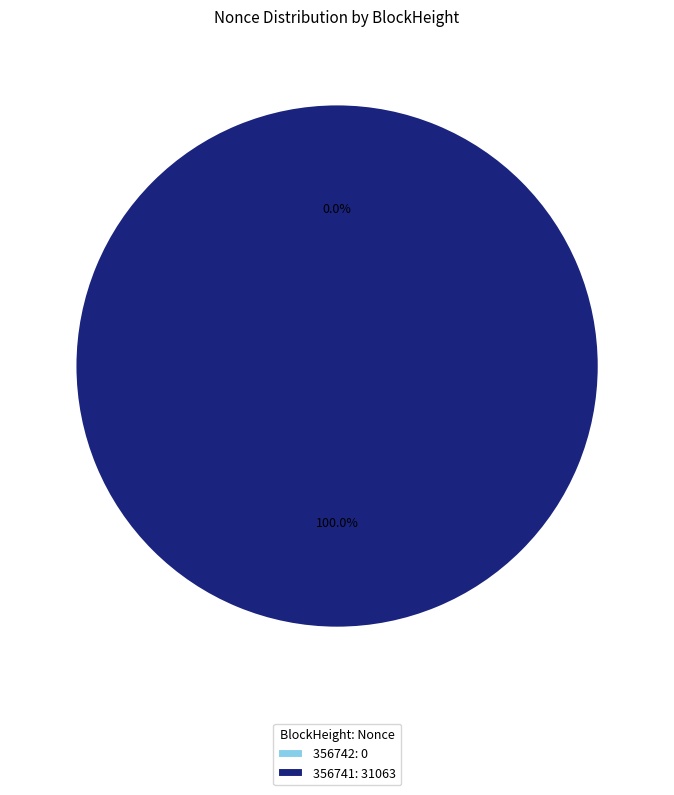

Is 356741: 31063 the majority of the pie?

Yes